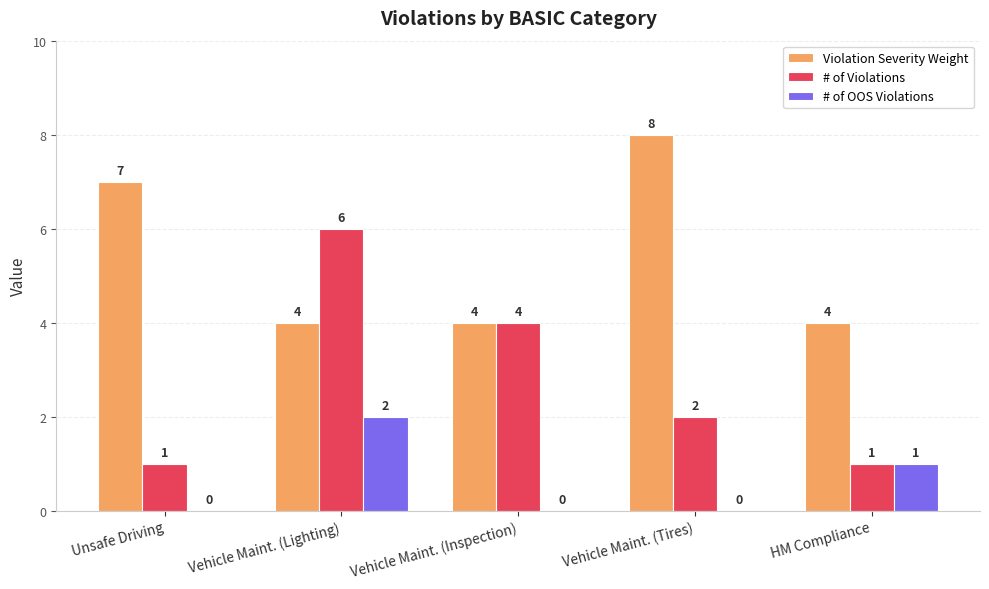

The Violation Severity Weight series shows 8 at Vehicle Maint. (Tires). True or false?

True